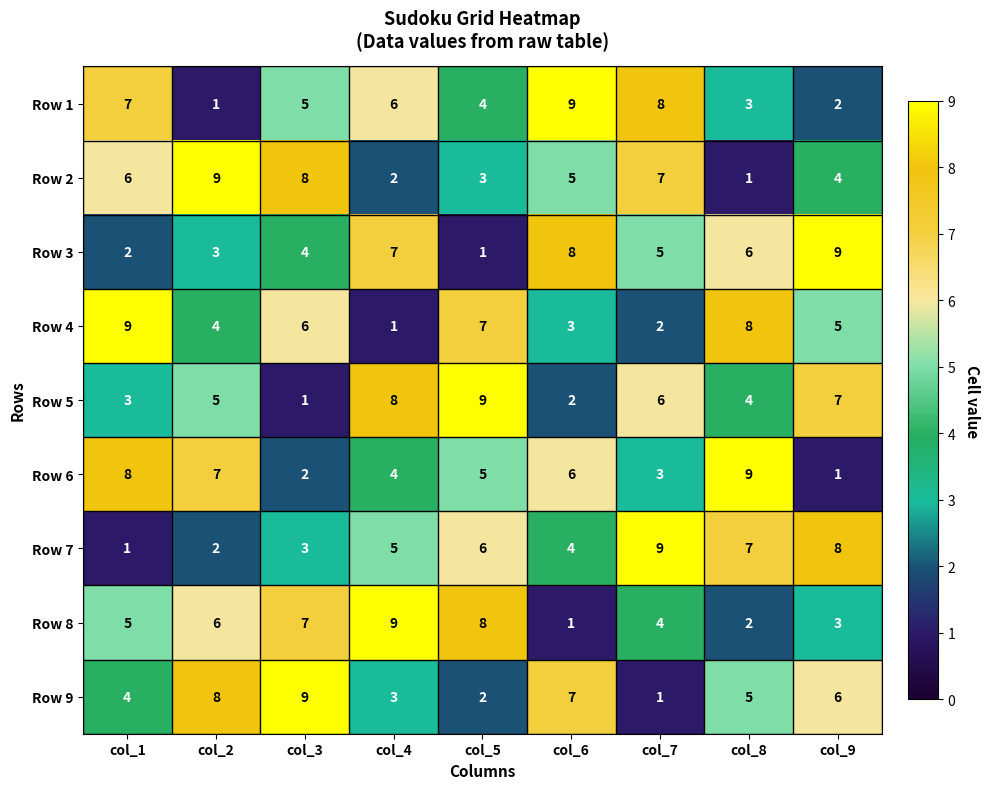

What is the difference between the maximum and minimum values in the Row 8 series?

8